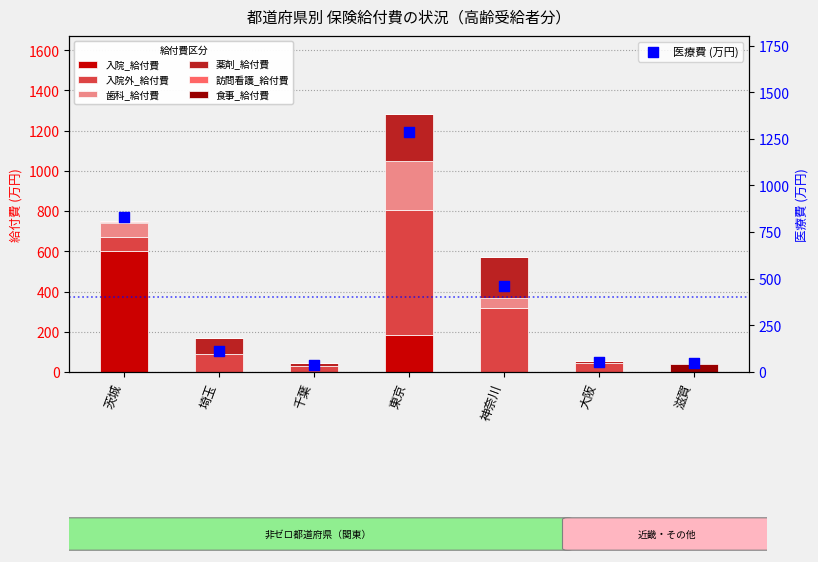

What are all the series names shown in the legend?

入院_給付費, 入院外_給付費, 歯科_給付費, 薬剤_給付費, 訪問看護_給付費, 食事_給付費